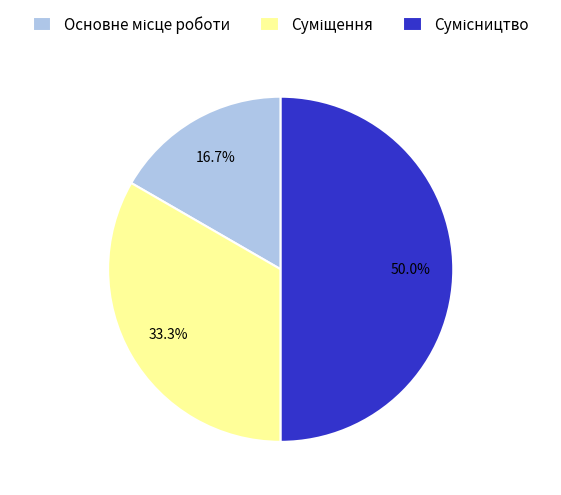

The Суміщення slice represents 33% of the pie. True or false?

True